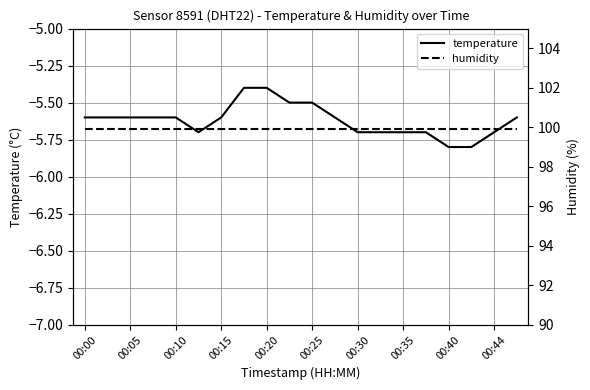

True or false: temperature has a value of -5.7 at 00:44.

True